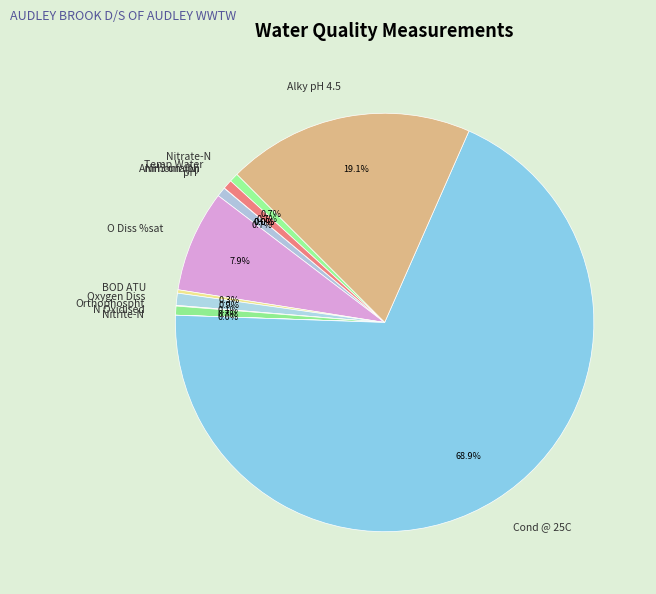

The Alky pH 4.5 slice represents 19% of the pie. True or false?

True